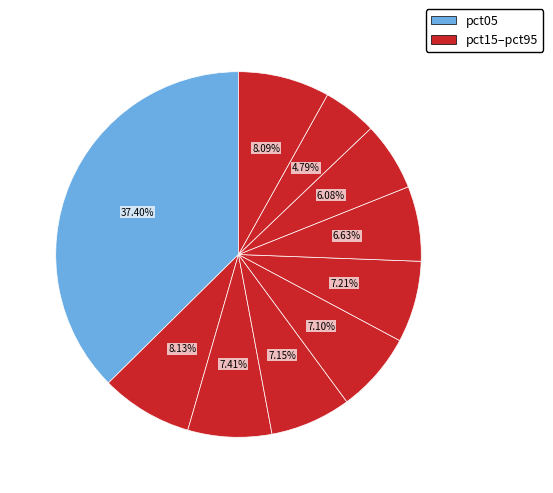

How many slices are in this pie chart?

10